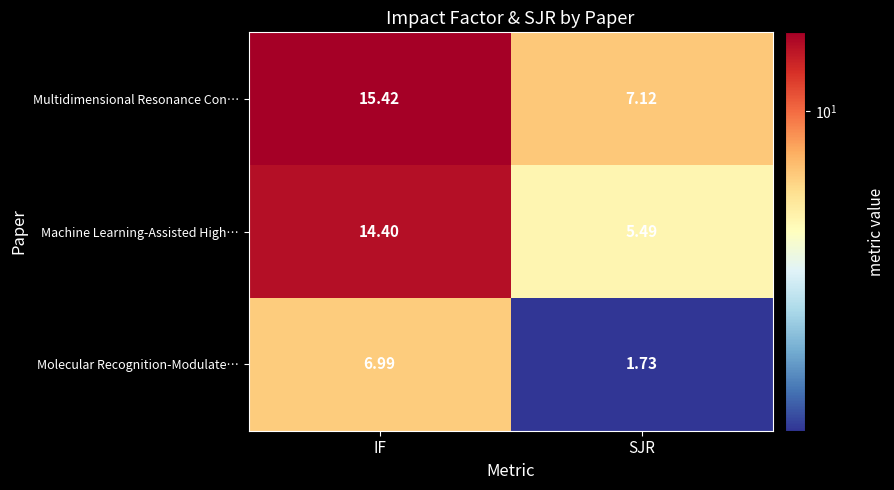

Count the number of data series in this chart.

3